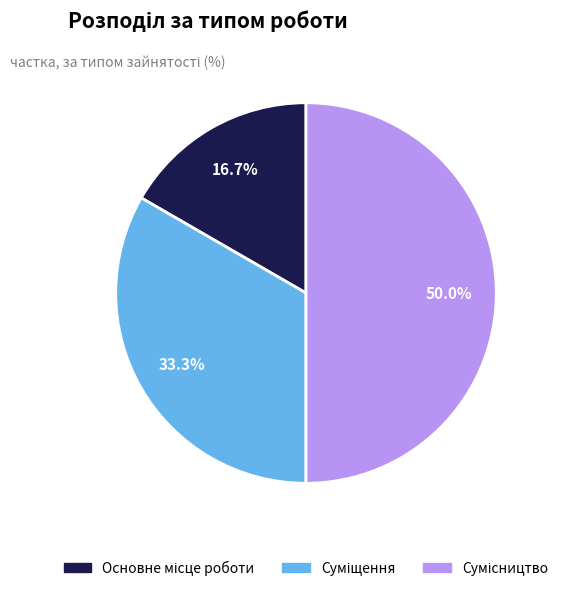

Count the number of slices in the pie.

3